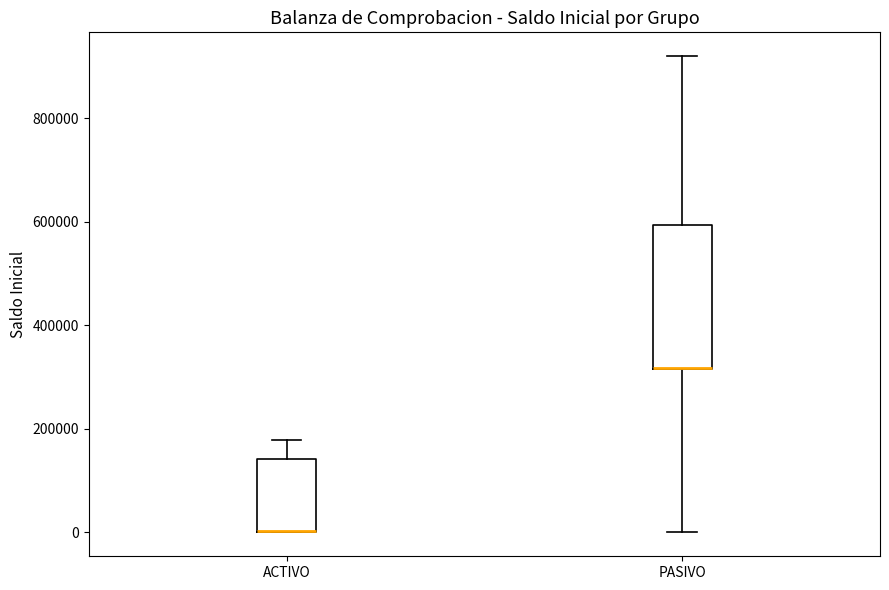

Reading left to right, transcribe this box plot: for each box, give where its median line is, the range the box spans, and where its two whiskers end, as read against the y-axis. The values are not printed on the chart, so give them approximately, as read against the axis.

ACTIVO: median 0 (drawn on the box's lower edge), box 0 to 140000, whiskers 0 to 180000
PASIVO: median 320000 (drawn on the box's lower edge), box 320000 to 600000, whiskers 0 to 920000